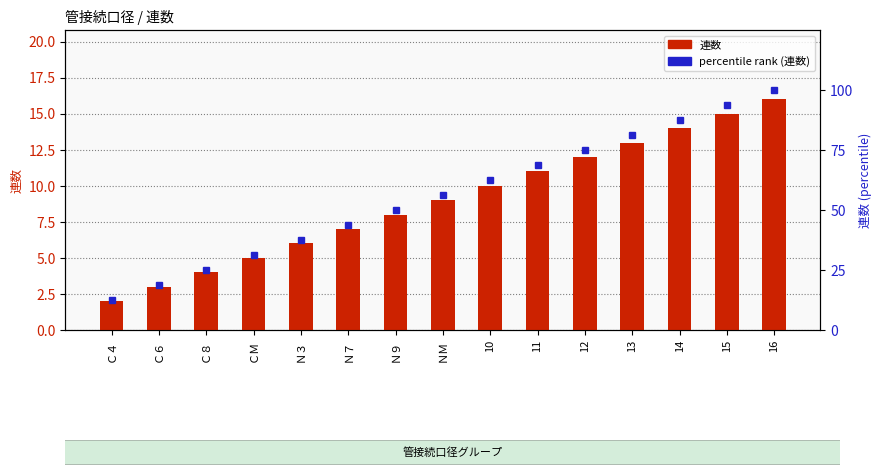

True or false: percentile rank (連数) has a value of 32.5 at Ｎ９.

False